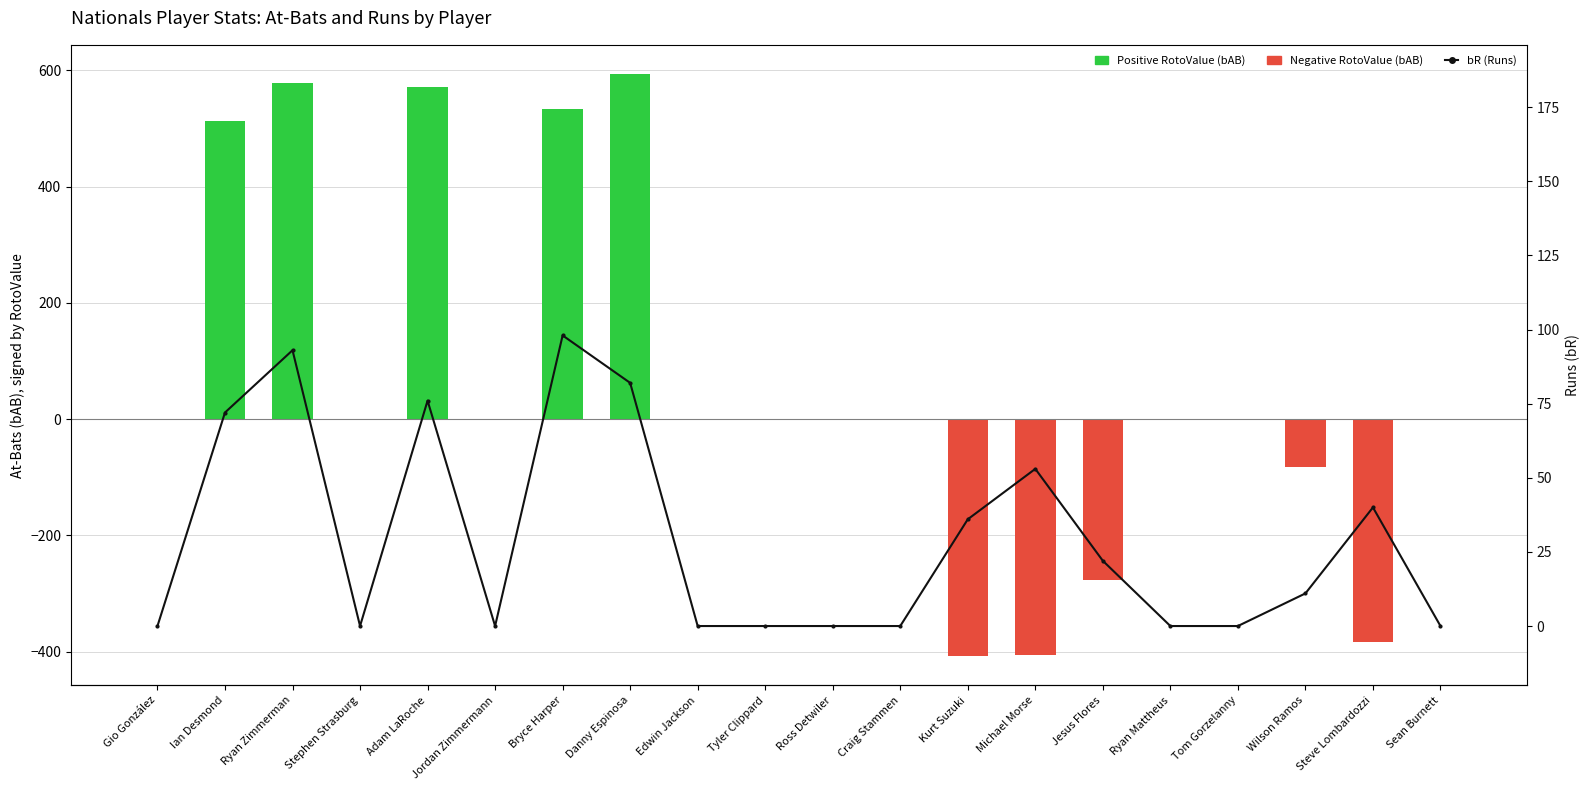

How many data points in bAB (green=positive, red=negative RotoValue) are less than 0?

5